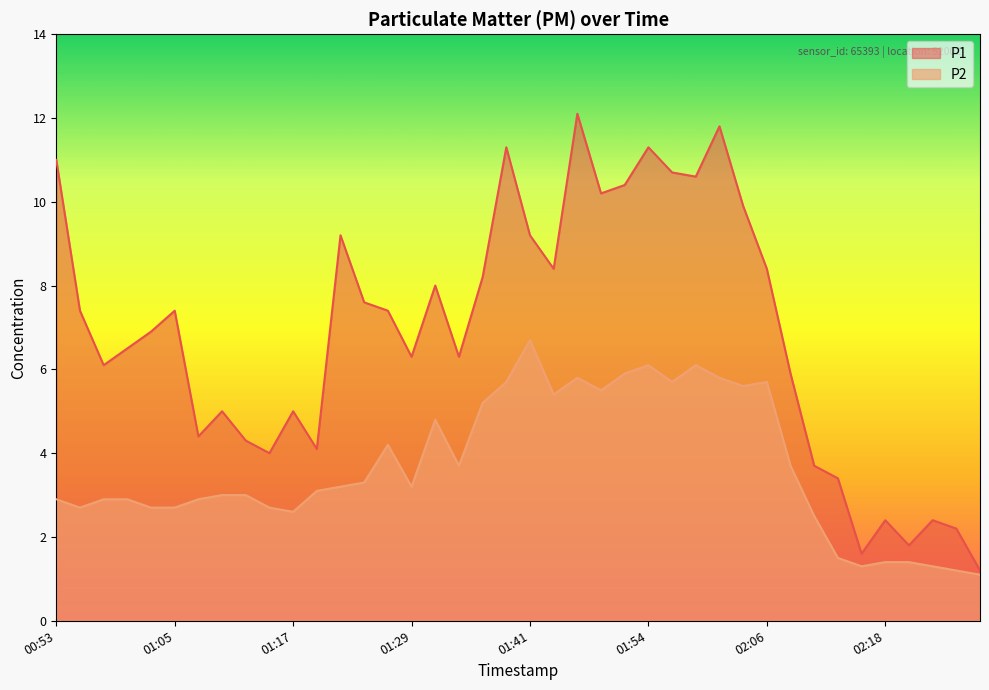

What is the label of the 9th point from the left?

01:12